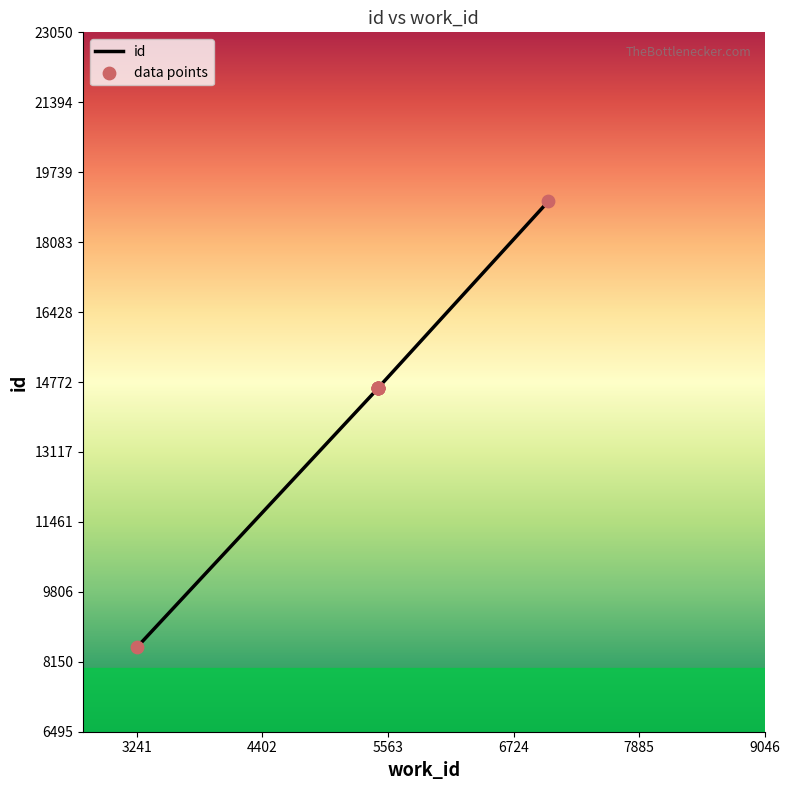

Approximately how many times larger is the value at 5473 compared to 7046?

0.8